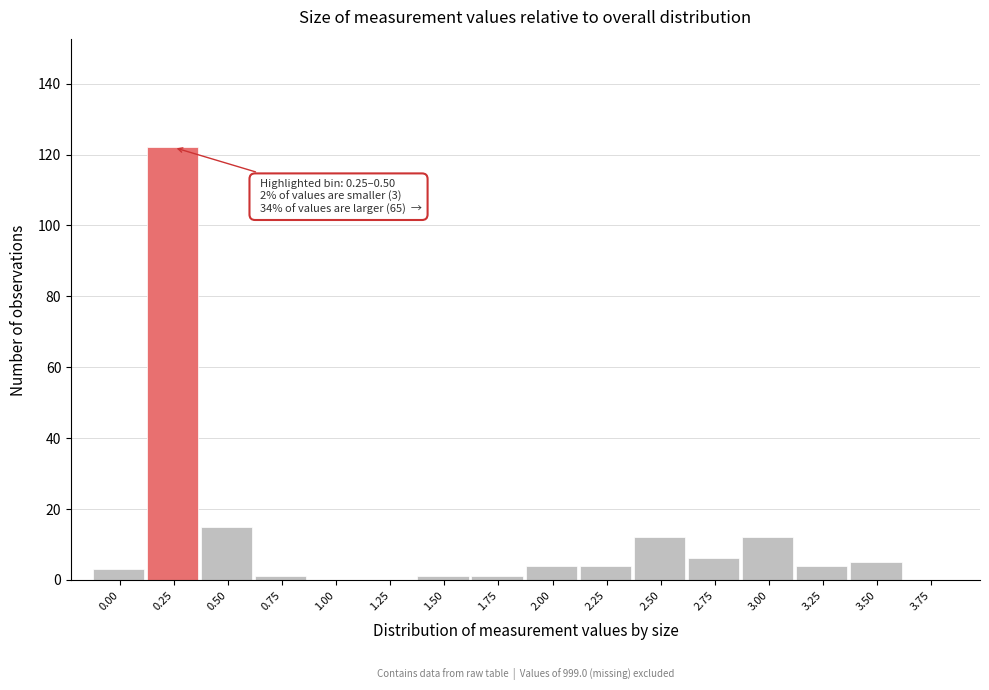

Reading left to right, extract all data points from this chart.

0.00=3	0.25=122	0.50=15	0.75=1	1.00=0	1.25=0	1.50=1	1.75=1	2.00=4	2.25=4	2.50=12	2.75=6	3.00=12	3.25=4	3.50=5	3.75=0